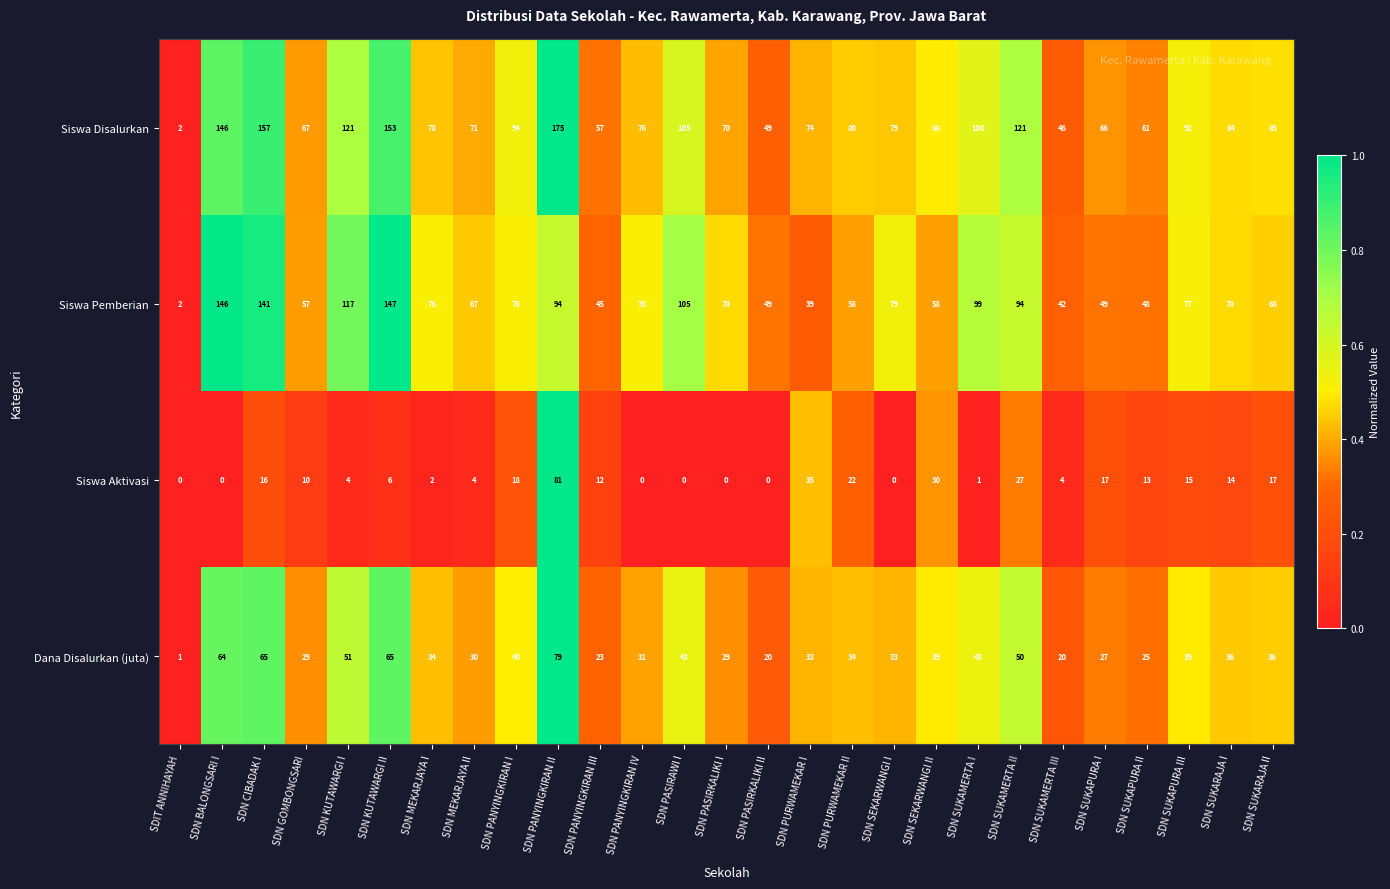

Which category has the highest value in the Dana Disalurkan (juta) series?

SDN PANYINGKIRAN II